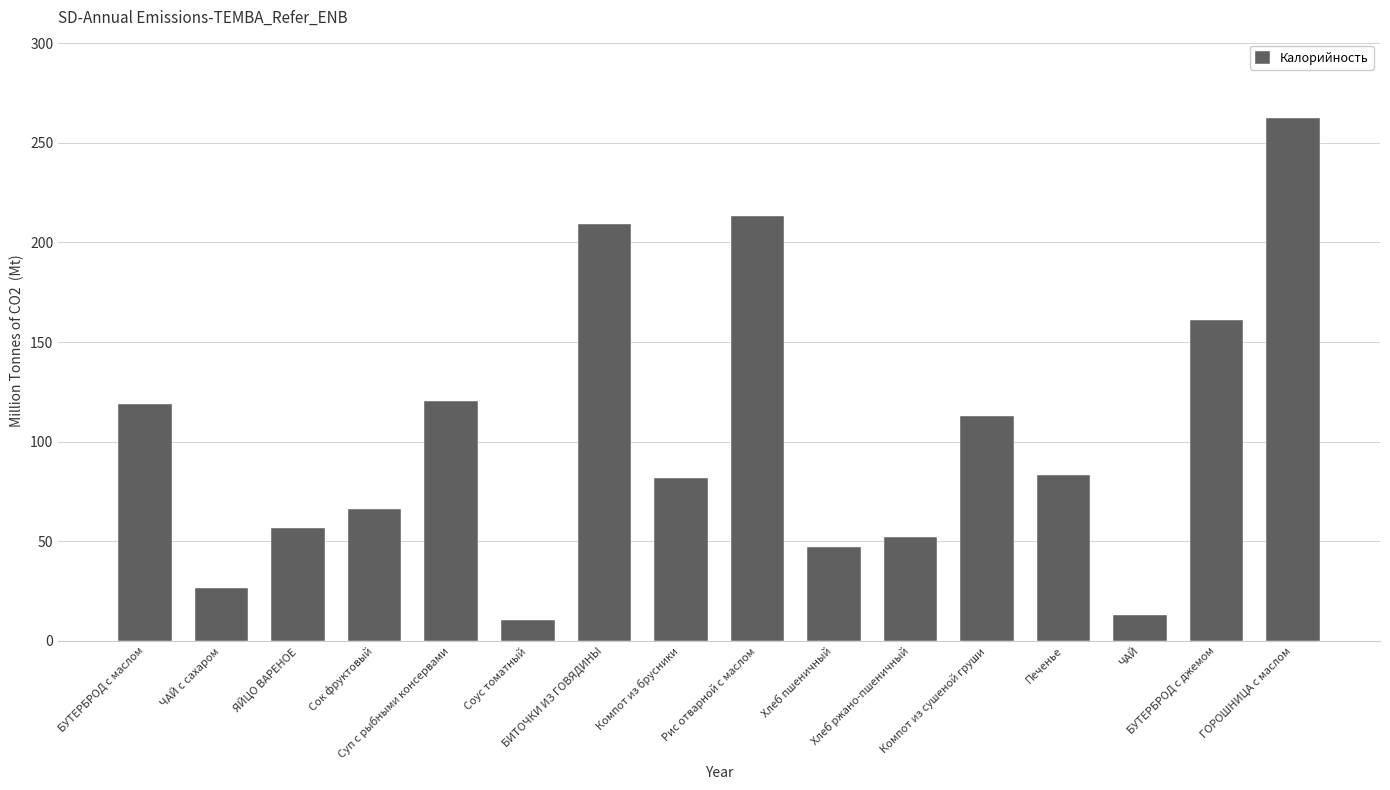

What is the value of the 5th bar from the left?

120.4